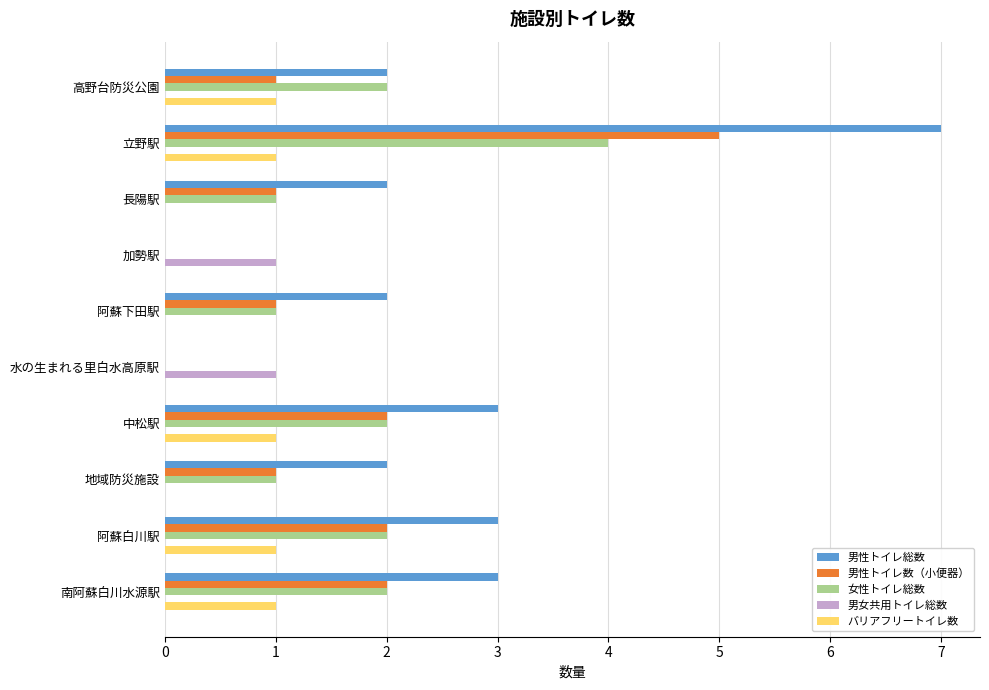

Which series has the widest spread of values?

男性トイレ総数